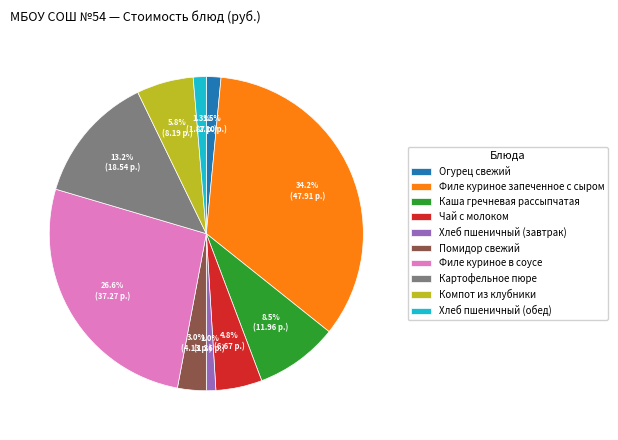

What percentage is NOT represented by Чай с молоком?

95.2%